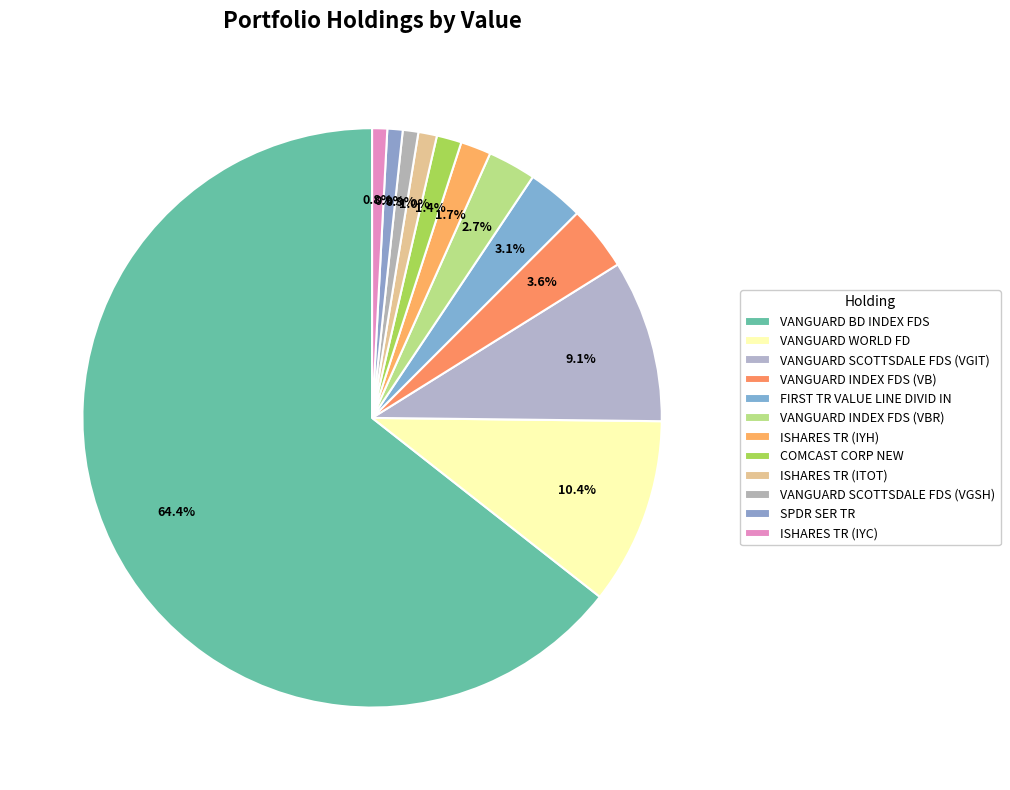

How many segments does this pie chart have?

12